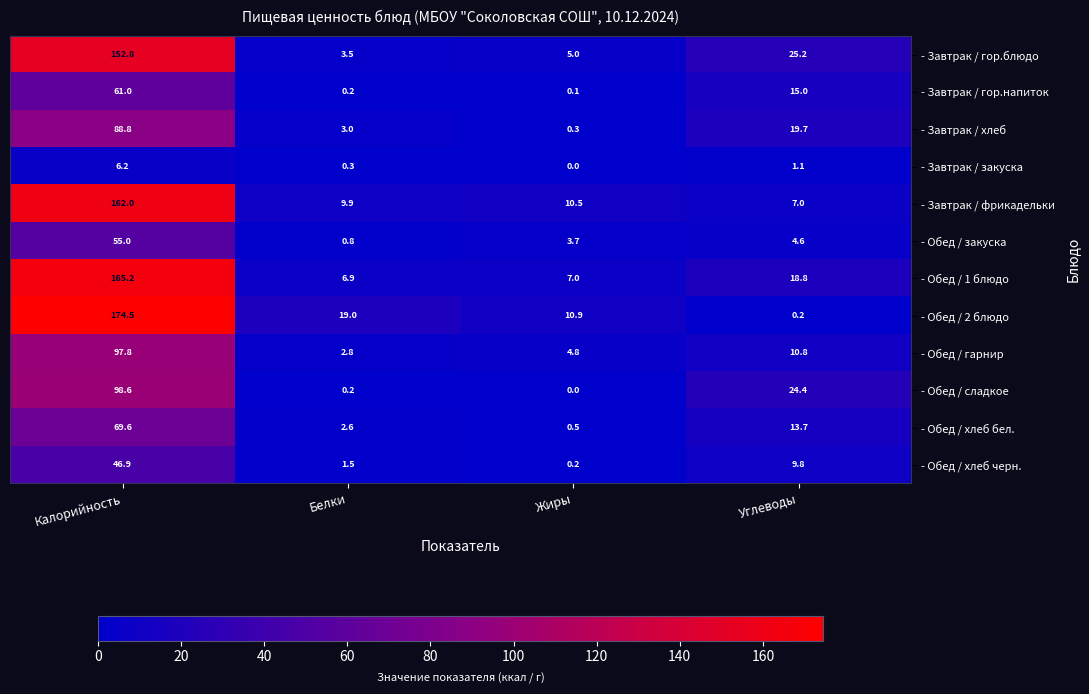

Rank the series by their maximum value, from lowest to highest.

- Завтрак / закуска, - Обед / хлеб черн., - Обед / закуска, - Завтрак / гор.напиток, - Обед / хлеб бел., - Завтрак / хлеб, - Обед / гарнир, - Обед / сладкое, - Завтрак / гор.блюдо, - Завтрак / фрикадельки, - Обед / 1 блюдо, - Обед / 2 блюдо